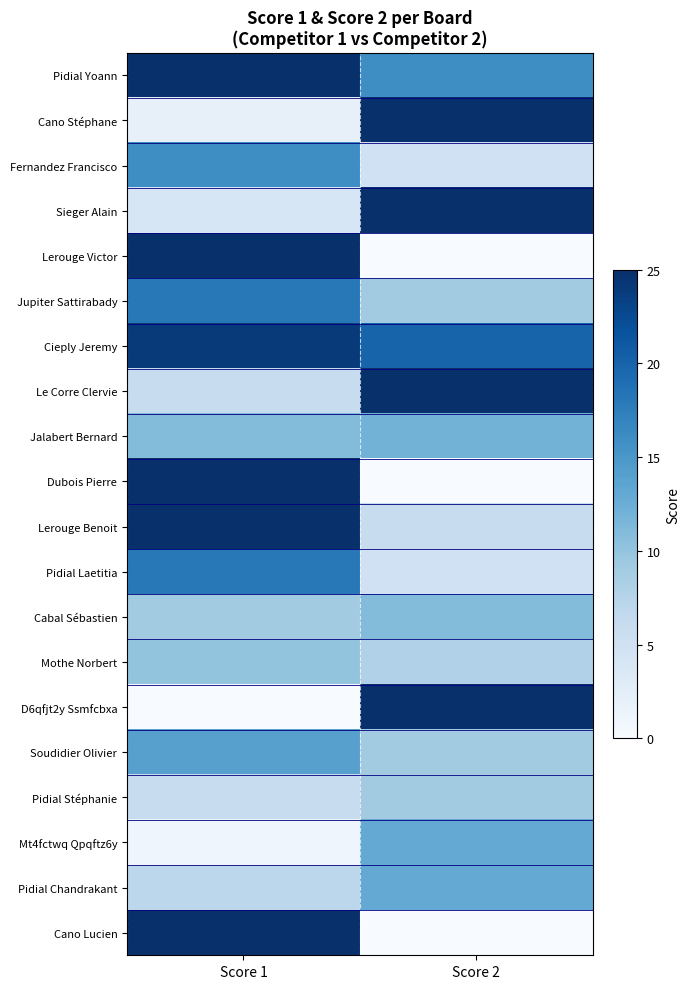

Between Score 1 and Score 2, which is larger?

Score 1